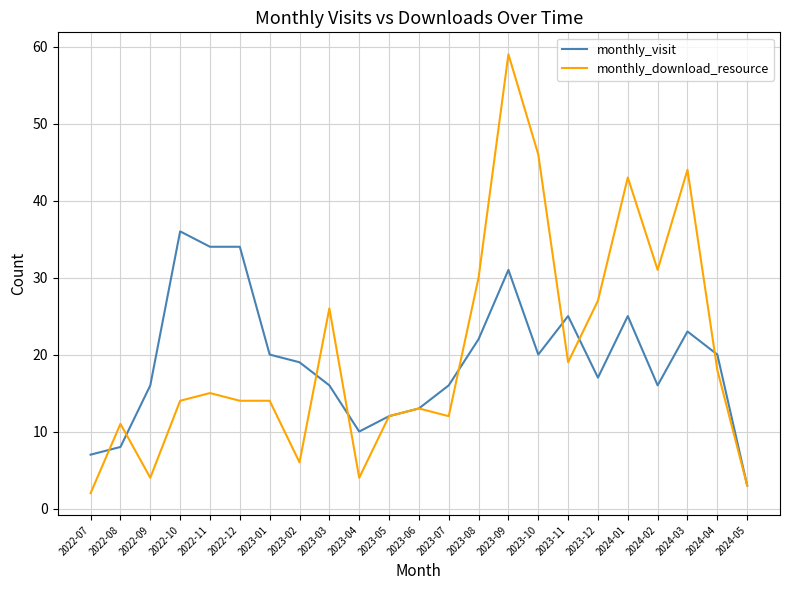

Rank the series by their maximum value, from highest to lowest.

monthly_download_resource, monthly_visit